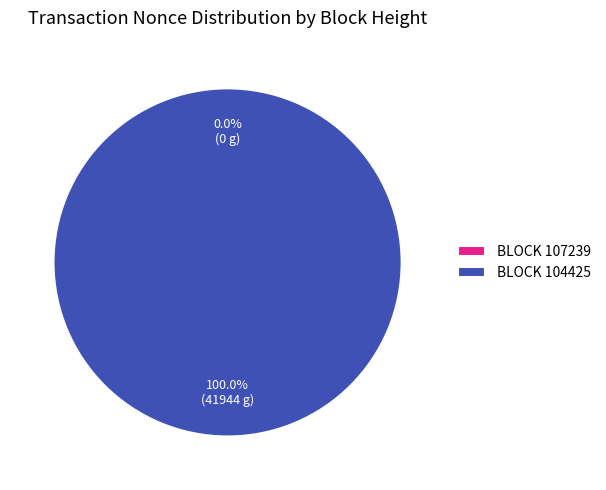

To the nearest percent, what is the combined percentage of 104425 and 107239?

100%